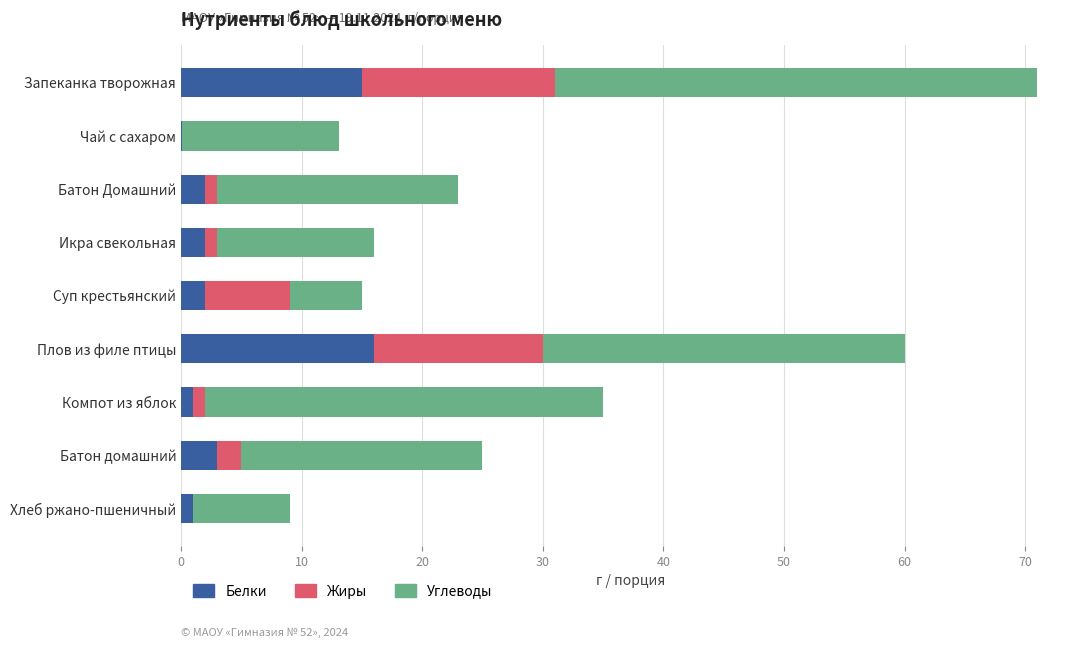

What is the approximate value of Белки at Запеканка творожная?

15.0